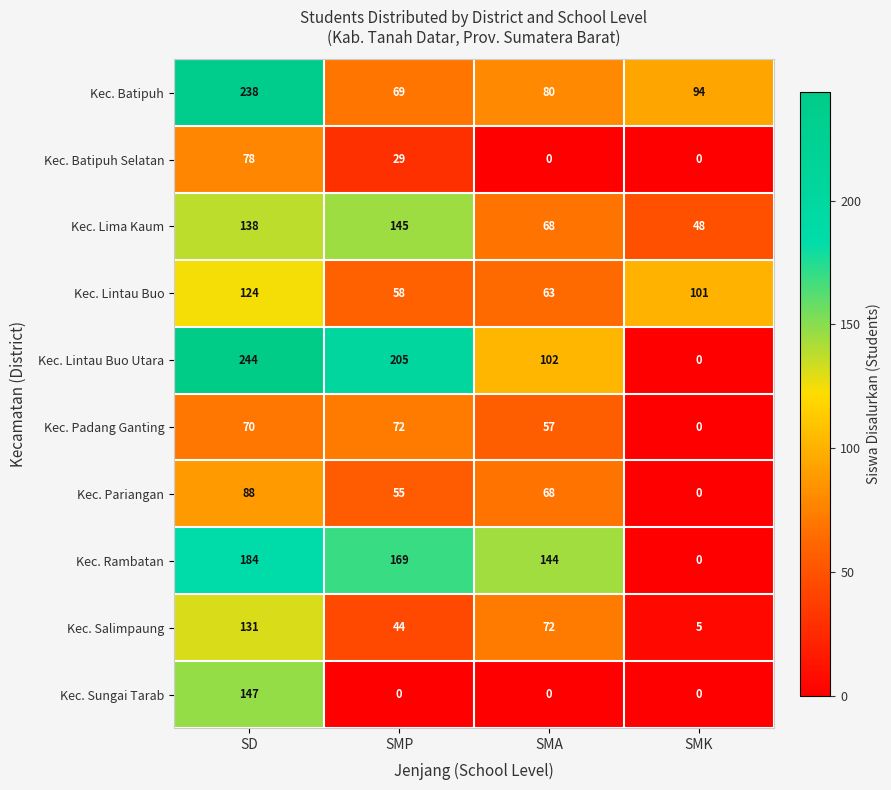

How many positive values does the Kec. Sungai Tarab series have?

1